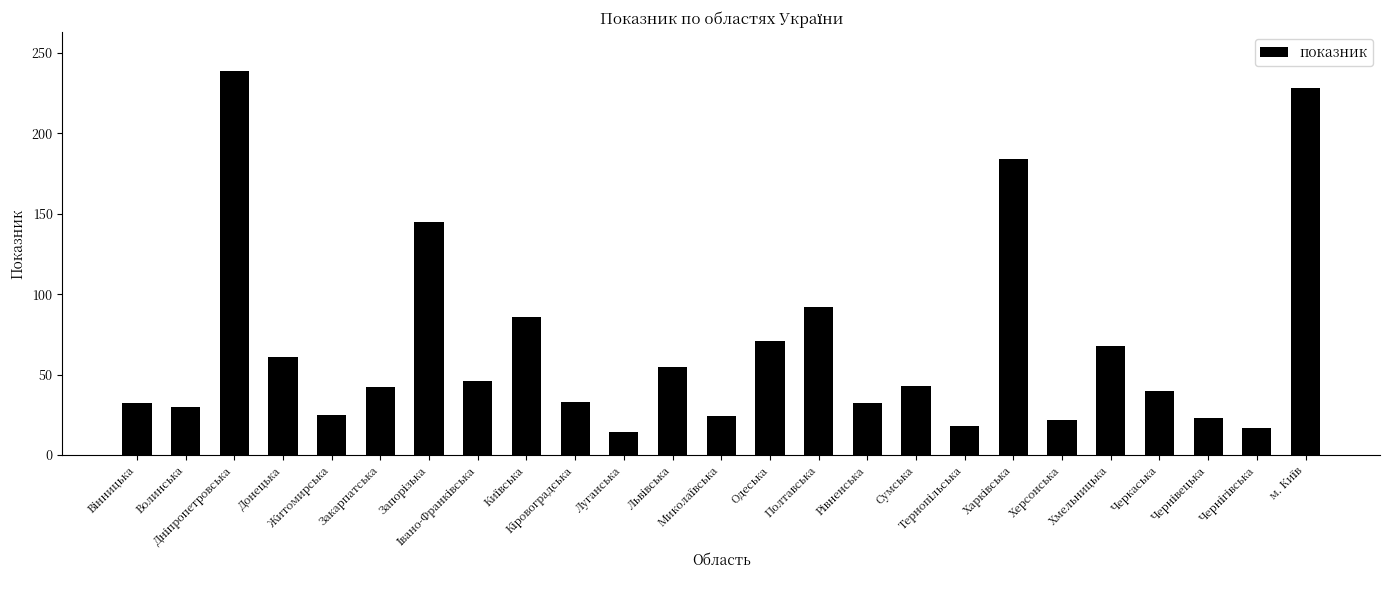

What is the value of the 3rd bar from the left?

239